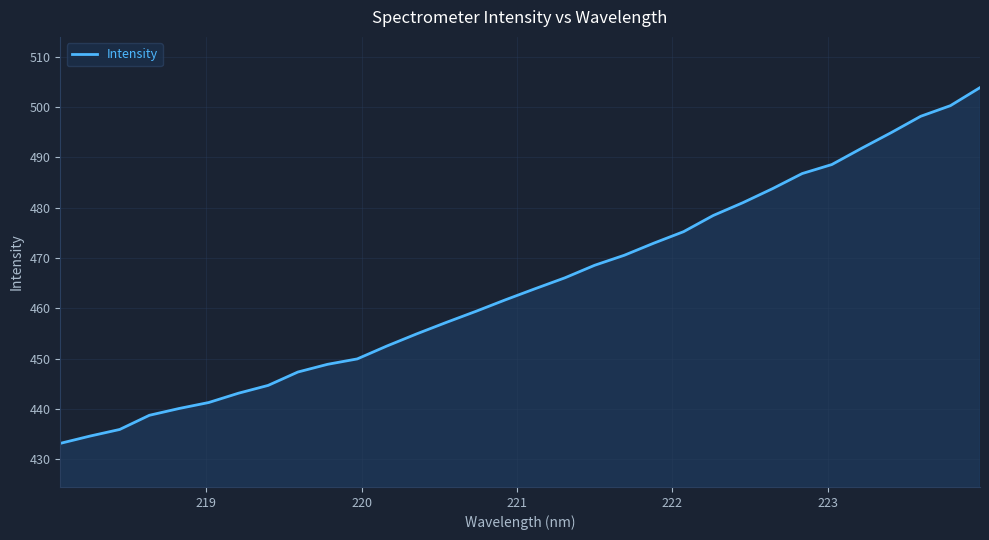

True or false: the data has more than 2 interior local peaks.

False